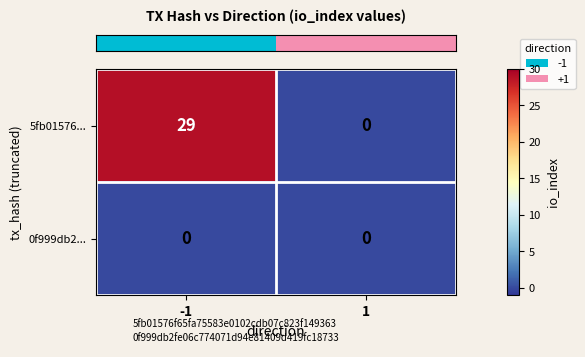

The 5fb01576... series shows -10 at 1. True or false?

False